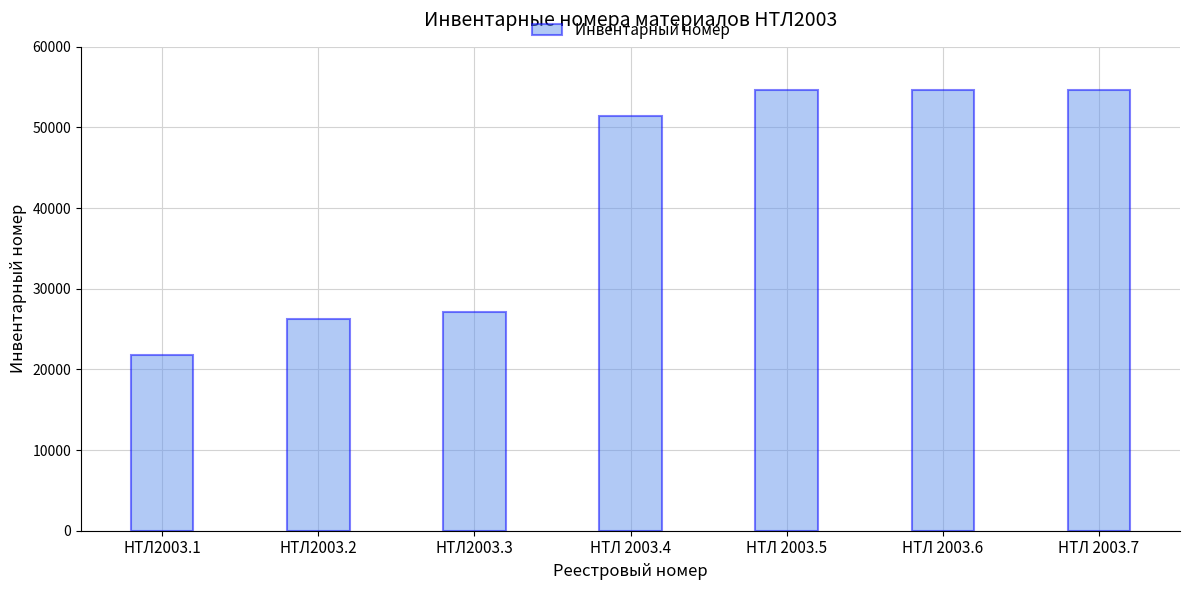

How many values are below 51364?

3